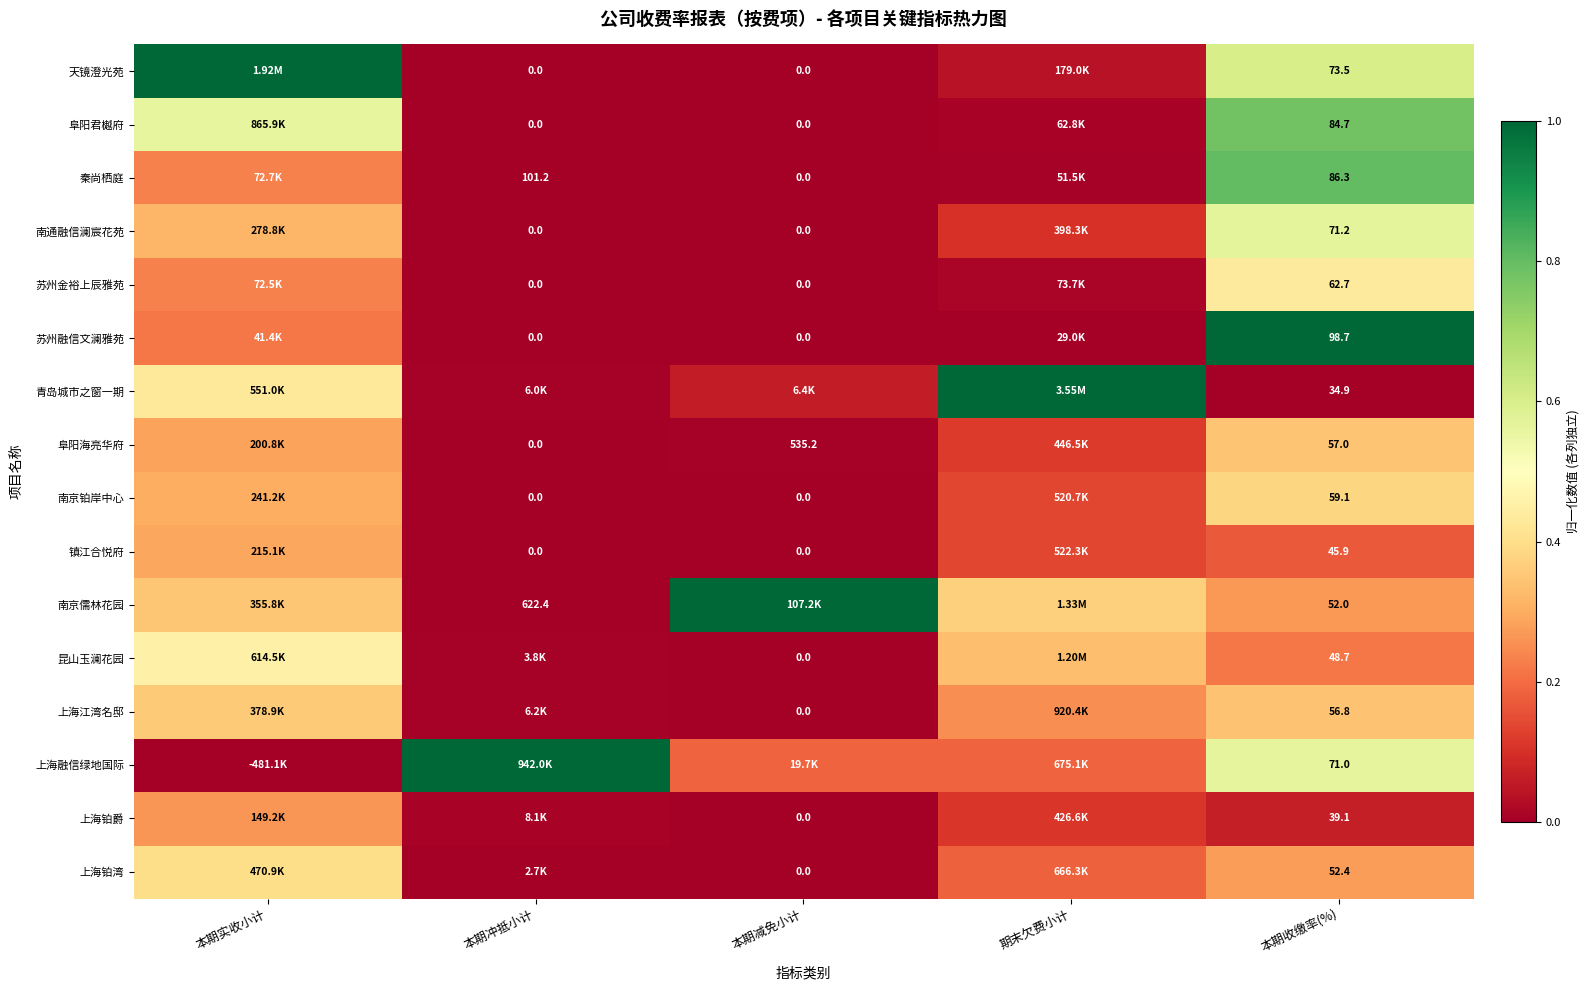

The 上海江湾名邸 series shows 0.3 at 期末欠费小计. True or false?

False